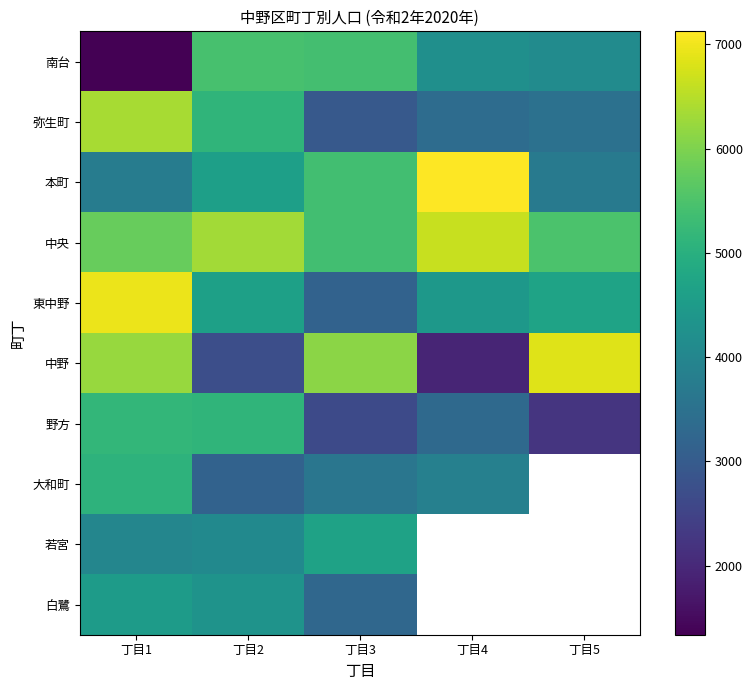

Where is 中央 nearest to the value 6007?

丁目1